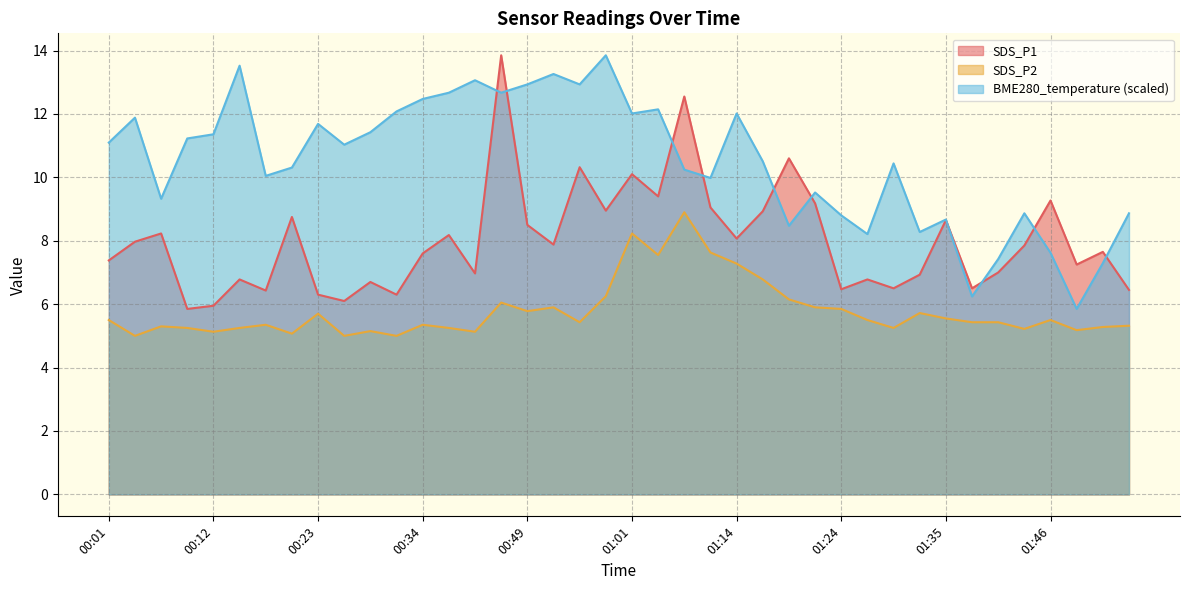

True or false: SDS_P2 has a value of 5.1 at 00:21.

True